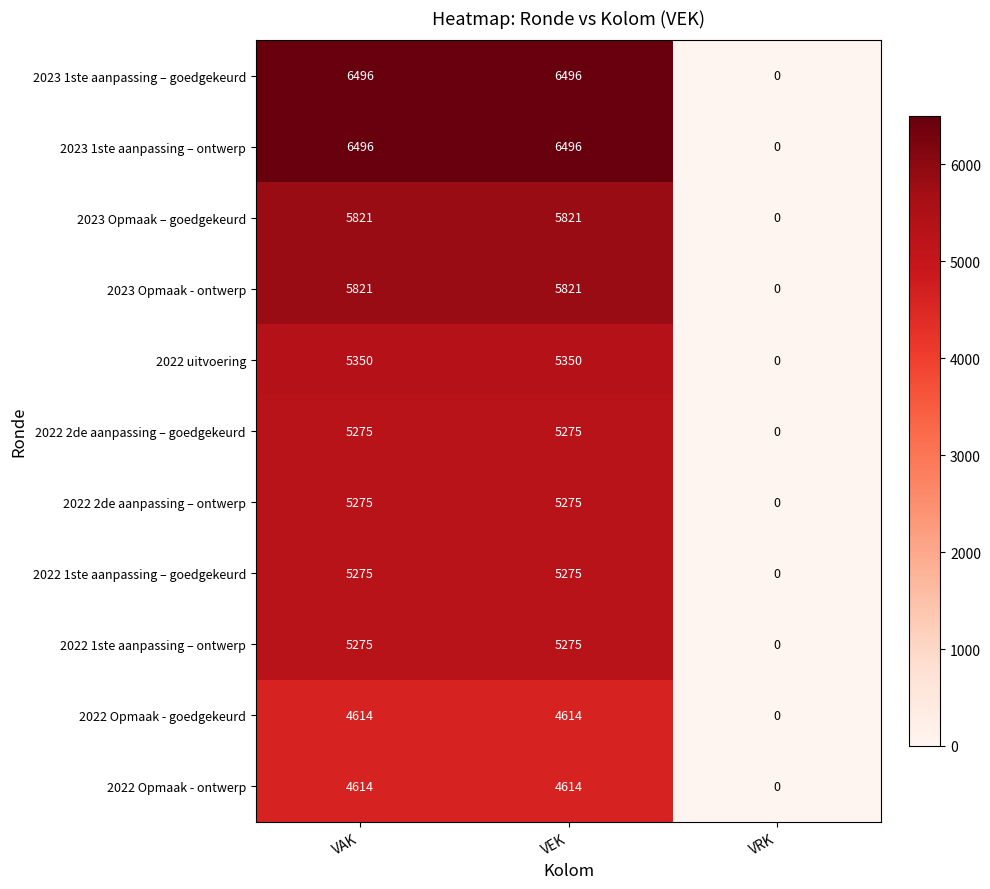

What is the total value across all series at VAK?

60312